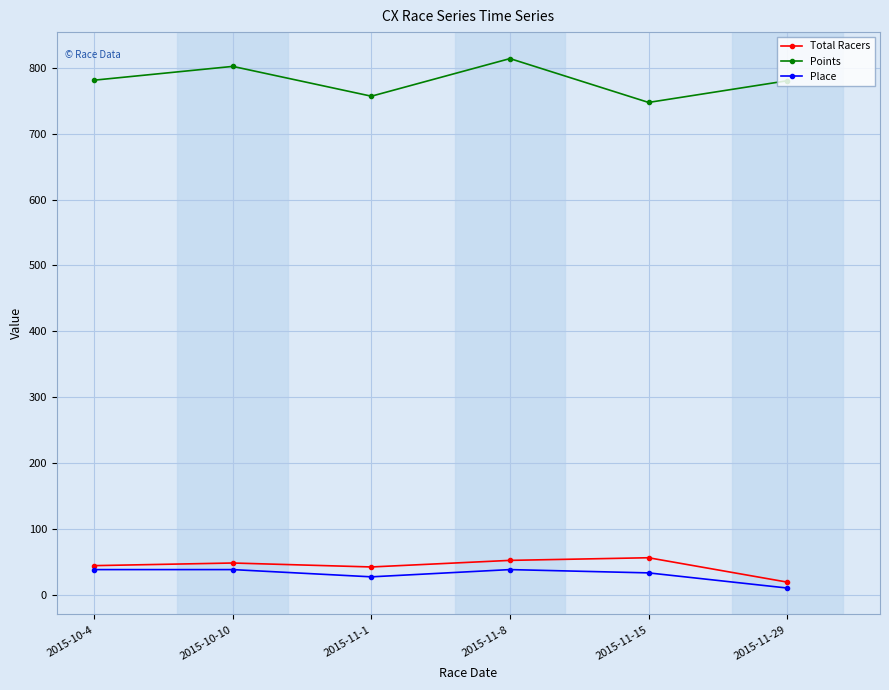

What is the spread (max minus min) of values at 2015-10-4?

743.4